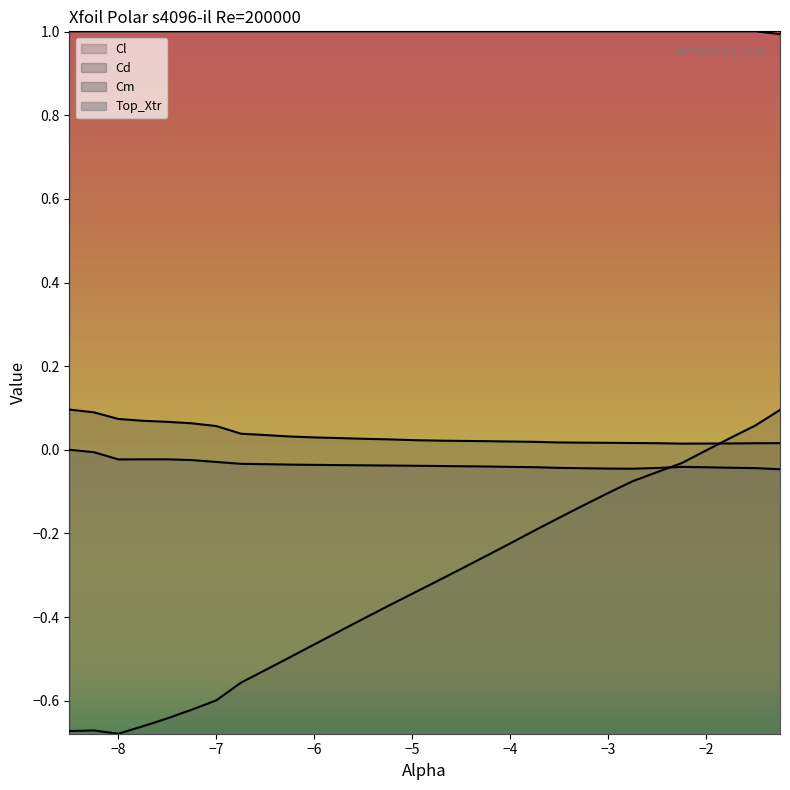

What is the label of the 3rd point from the left?

-8.0